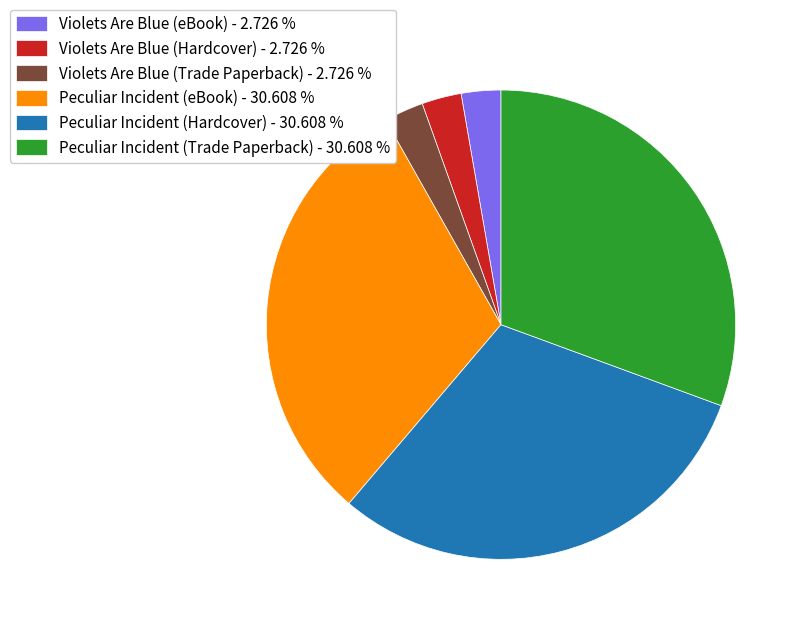

Does any single category account for the majority?

No